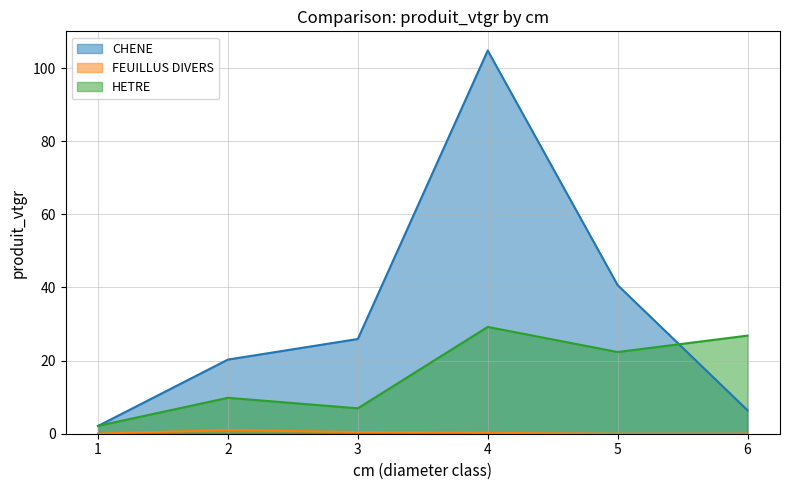

Rank the series at 6 from highest to lowest value.

HETRE, CHENE, FEUILLUS DIVERS